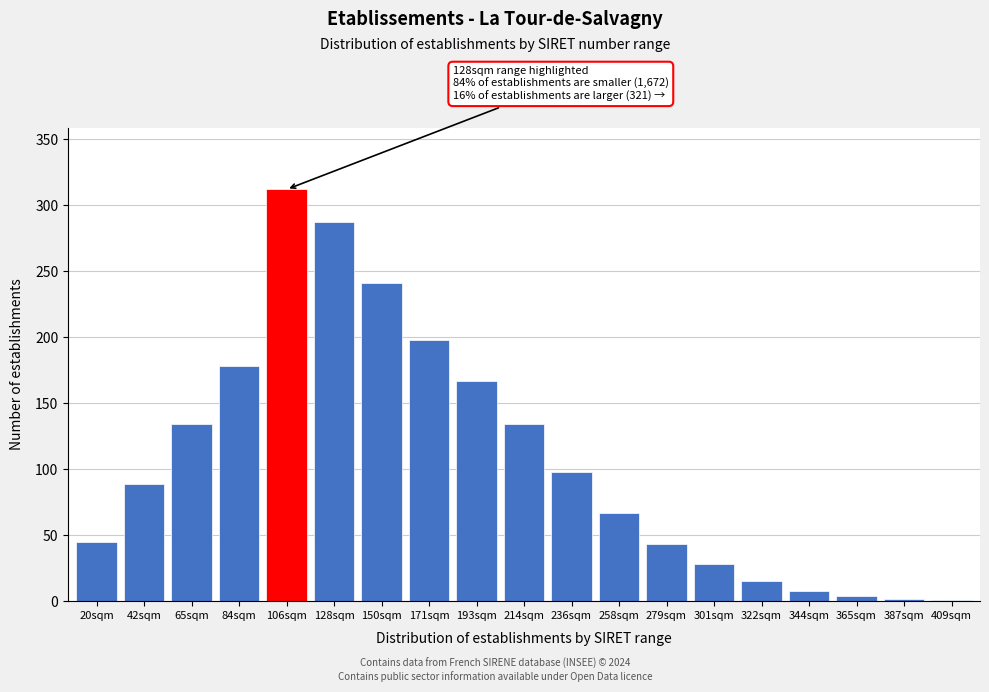

Which category has the highest value across all series?

106sqm